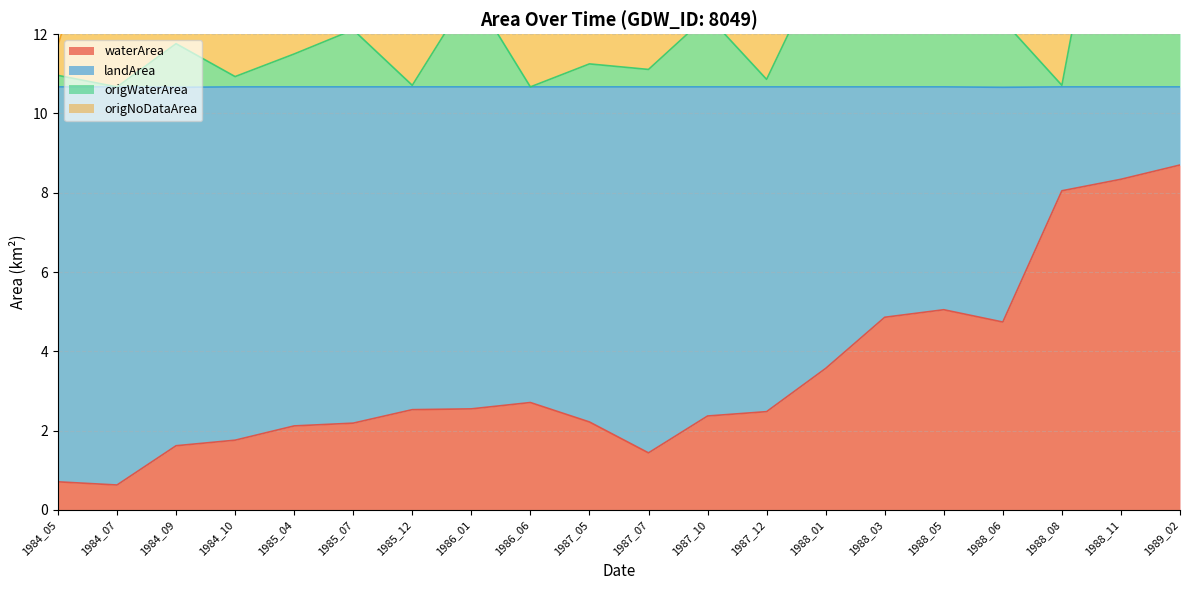

Where is waterArea nearest to the value 4?

1988_01